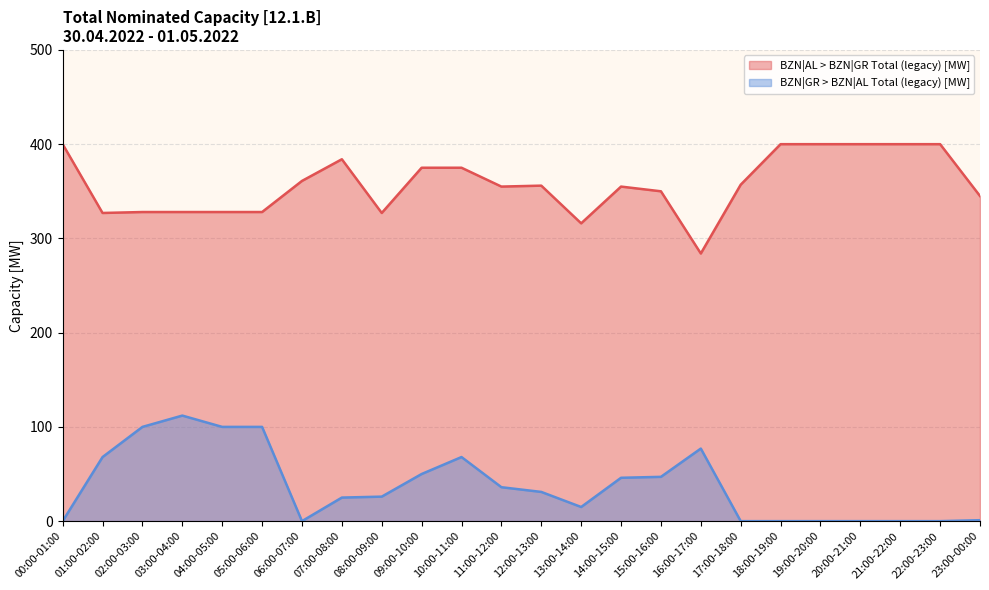

At which category is the sum across all series the highest?

10:00-11:00